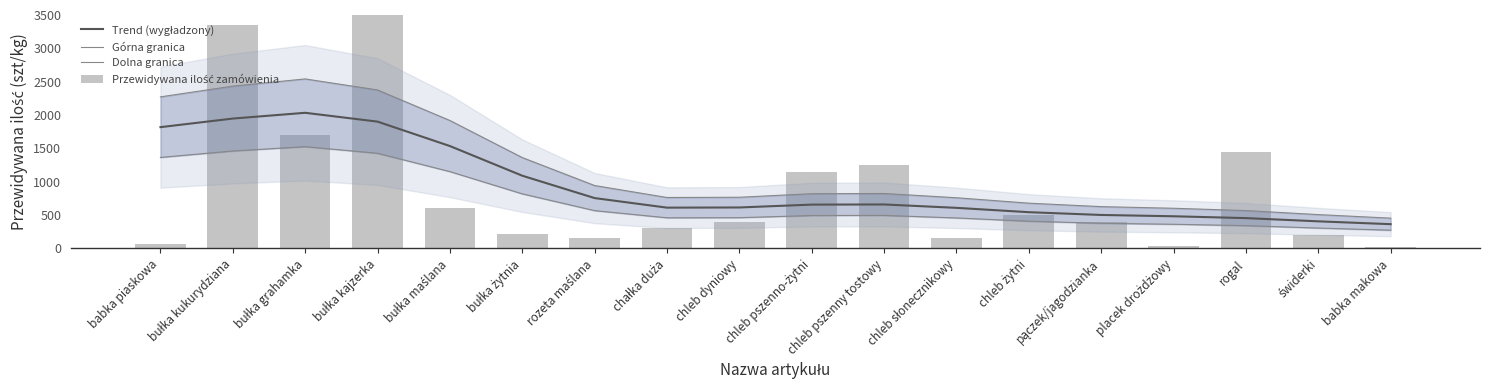

Does the chart contain any negative values?

No